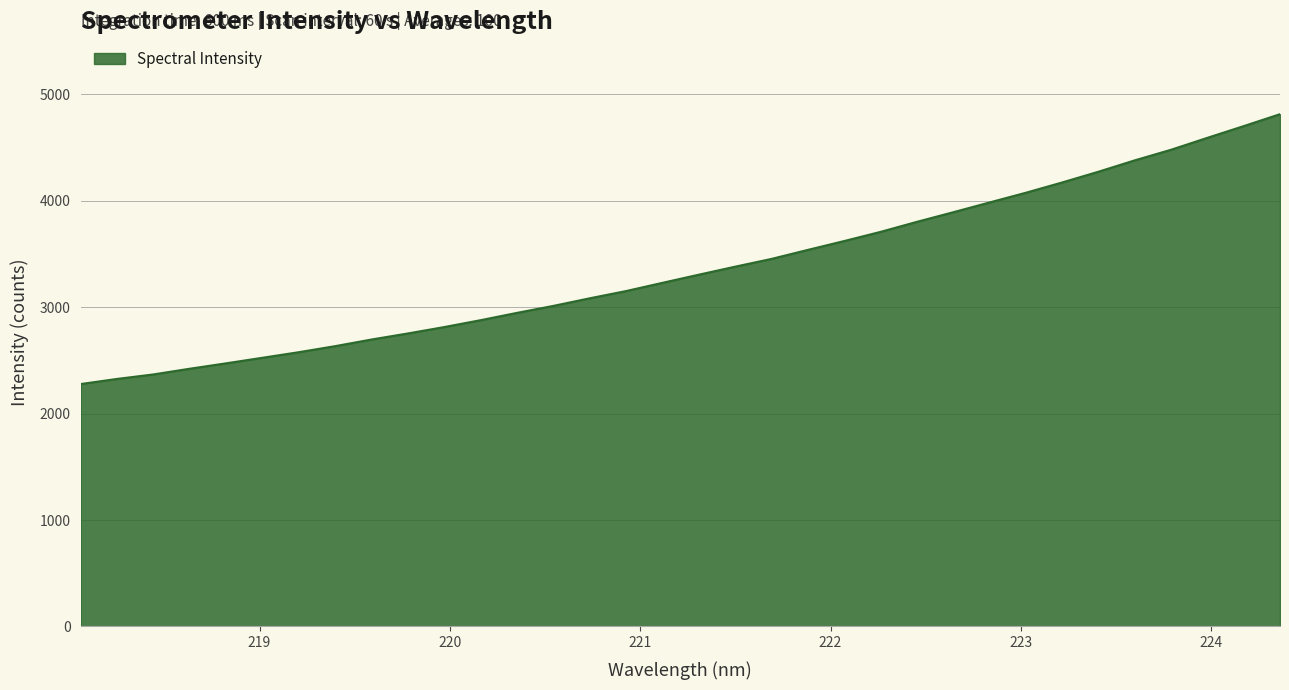

What is the minimum value shown in the chart?

2277.3